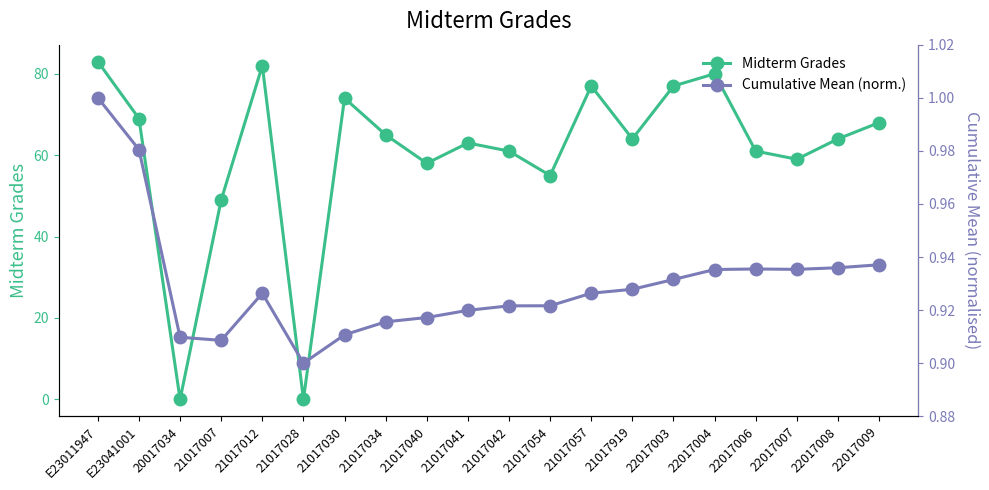

What is the difference between the highest and lowest values at 21017030?

73.1